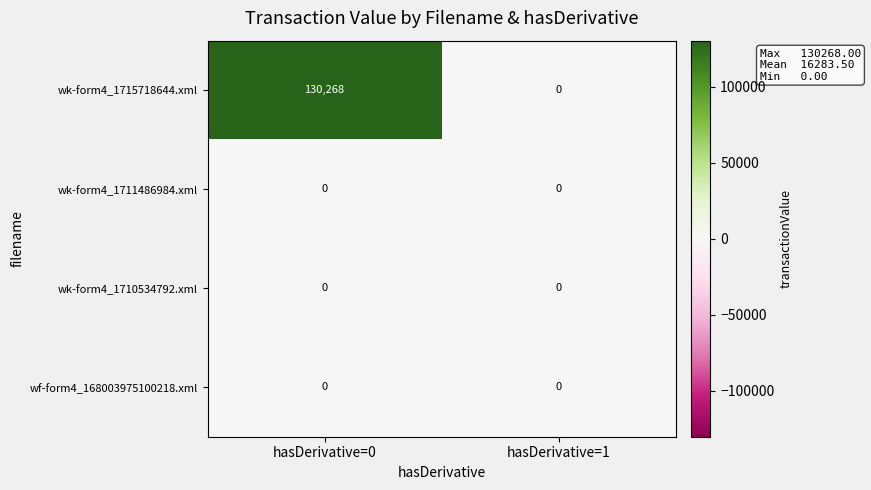

Reading right to left, extract all data points from this chart.

wk-form4_1715718644.xml: hasDerivative=1=0	hasDerivative=0=130268
wk-form4_1711486984.xml: hasDerivative=1=0	hasDerivative=0=0
wk-form4_1710534792.xml: hasDerivative=1=0	hasDerivative=0=0
wf-form4_168003975100218.xml: hasDerivative=1=0	hasDerivative=0=0